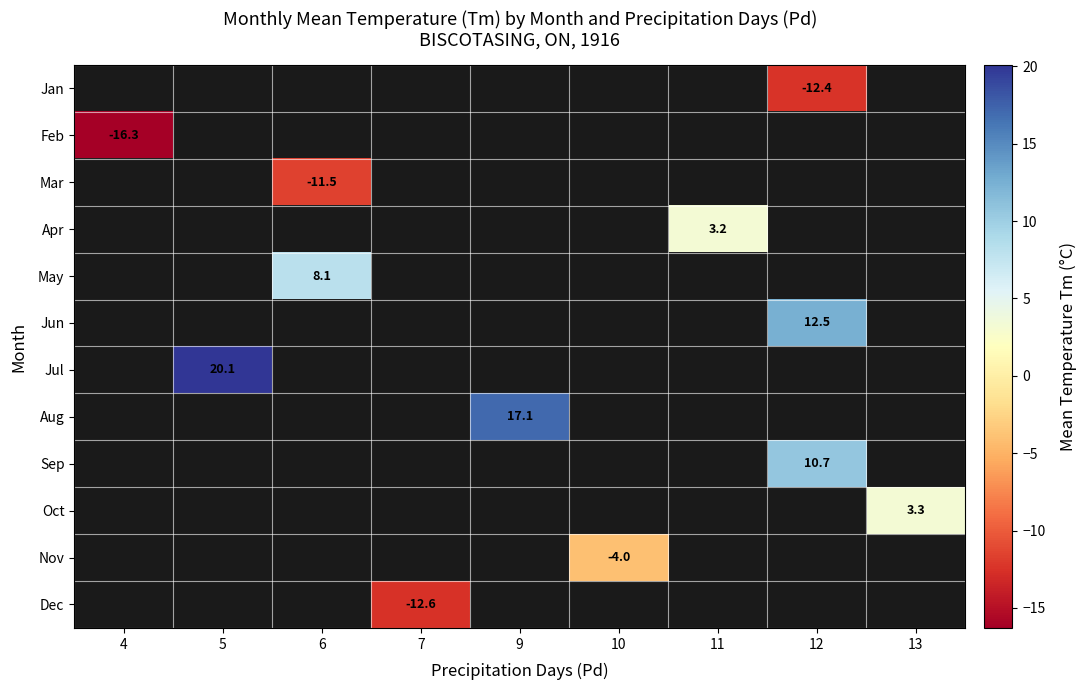

Is it true that Jun equals 19.5 at 12?

False